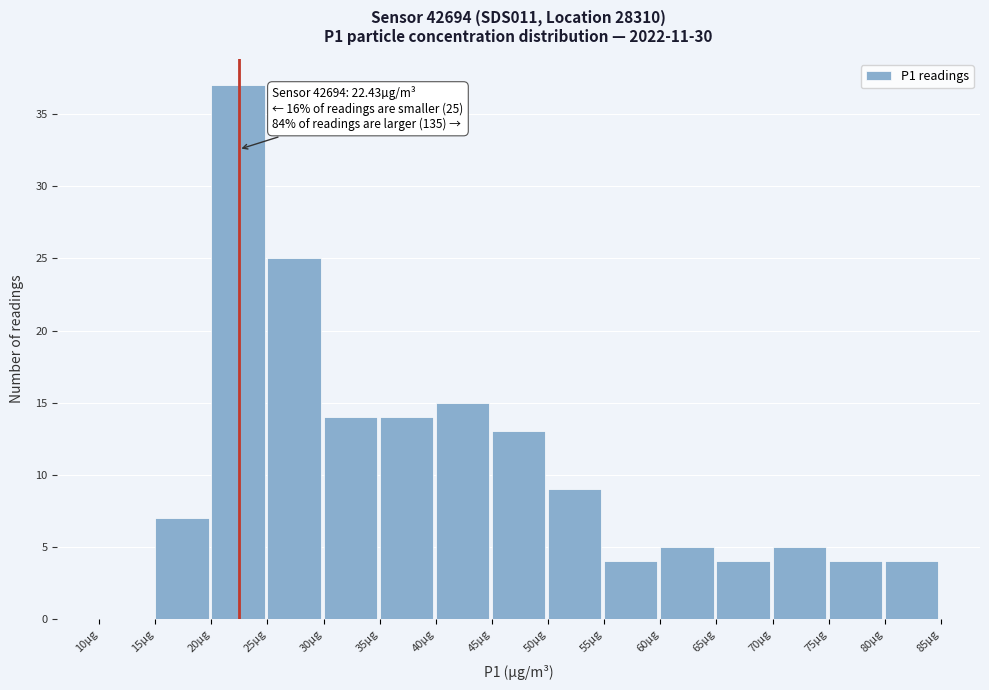

Over which range of the x-axis is the bar tallest?

20 to 25